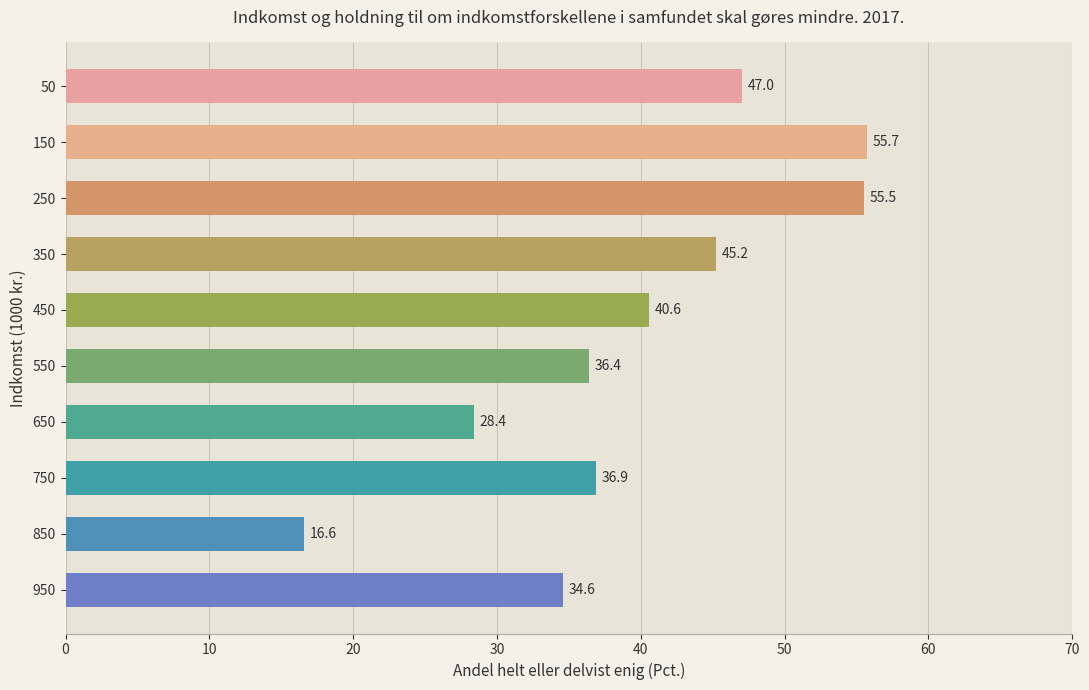

True or false: the data shows 13.5 at 450.

False